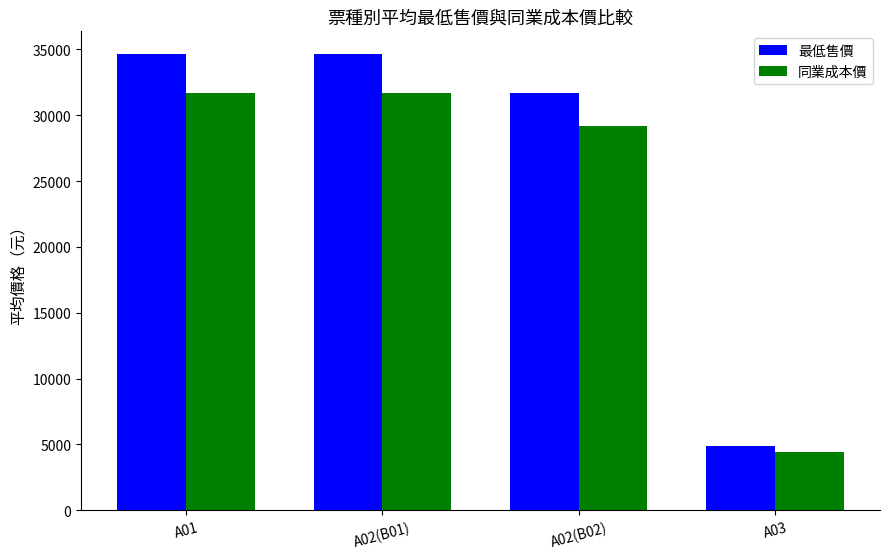

The 同業成本價 series shows 31688 at A02(B01). True or false?

True